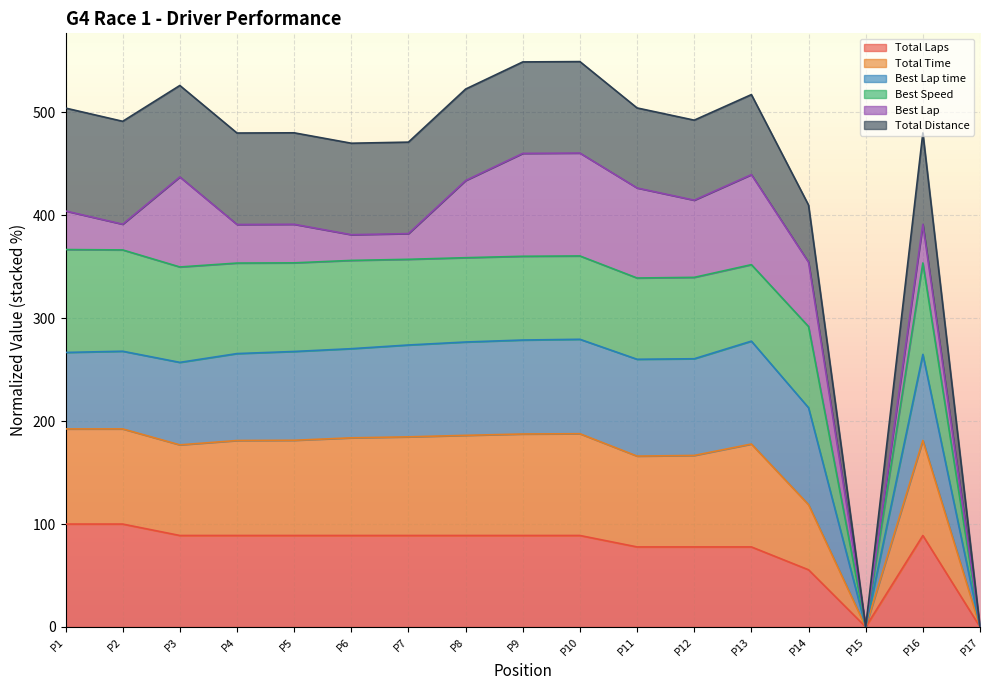

True or false: Total Laps and Total Distance intersect in this chart.

False